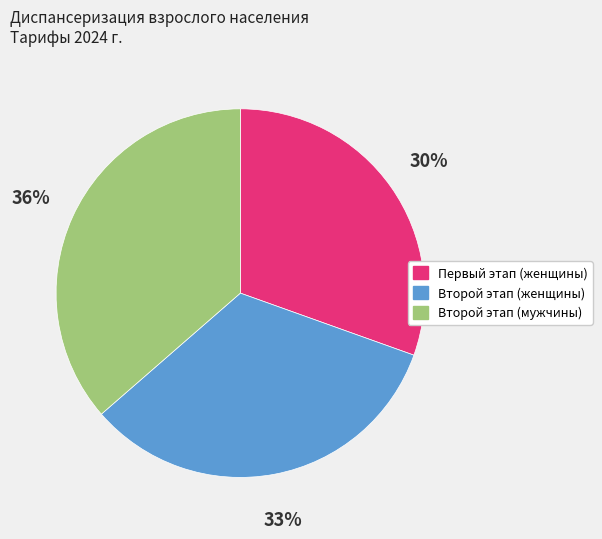

Count the number of slices in the pie.

3